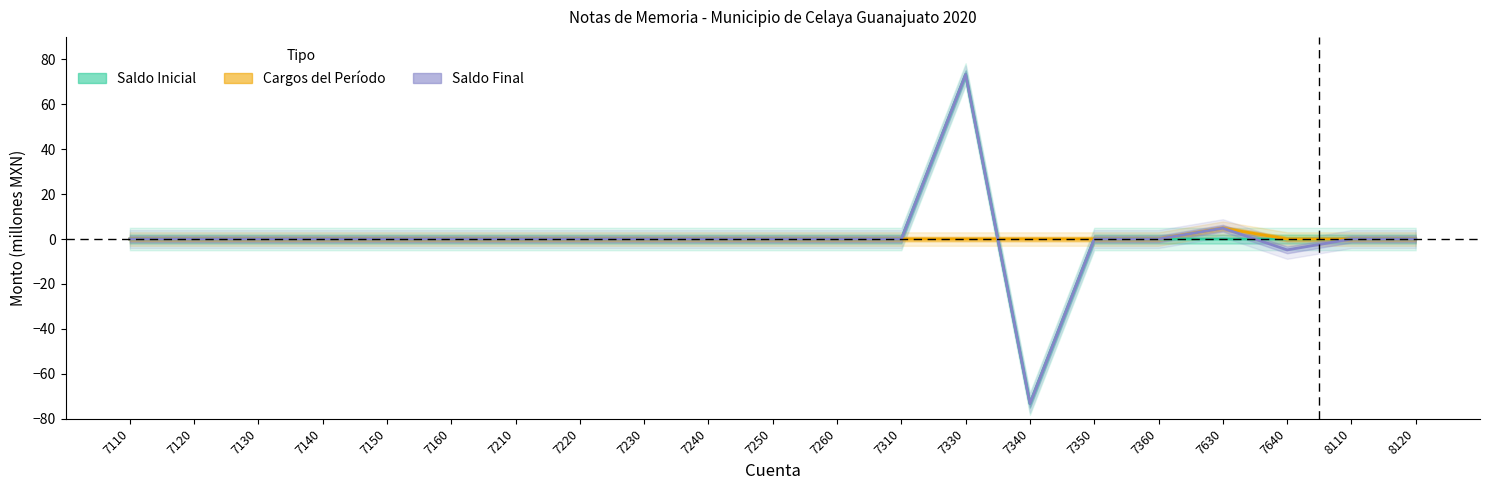

Which series has the largest total across all categories?

Cargos del Período